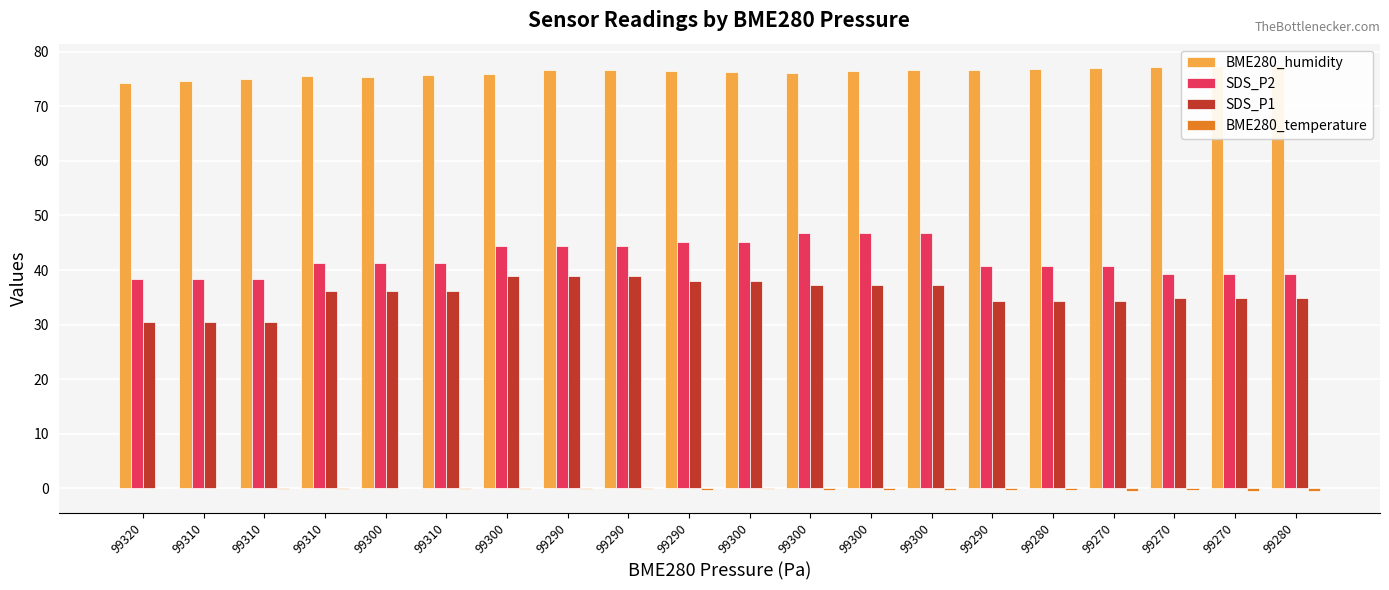

What is the difference between the BME280_humidity values at 99290 and 99320?

2.2